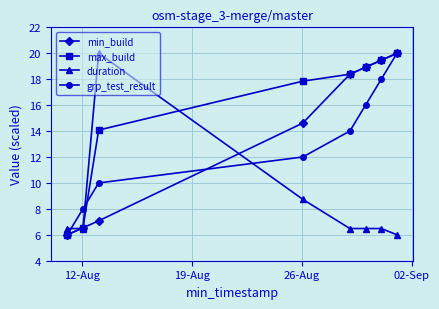

What is the value of the duration point at the 7th from the left?

6.5